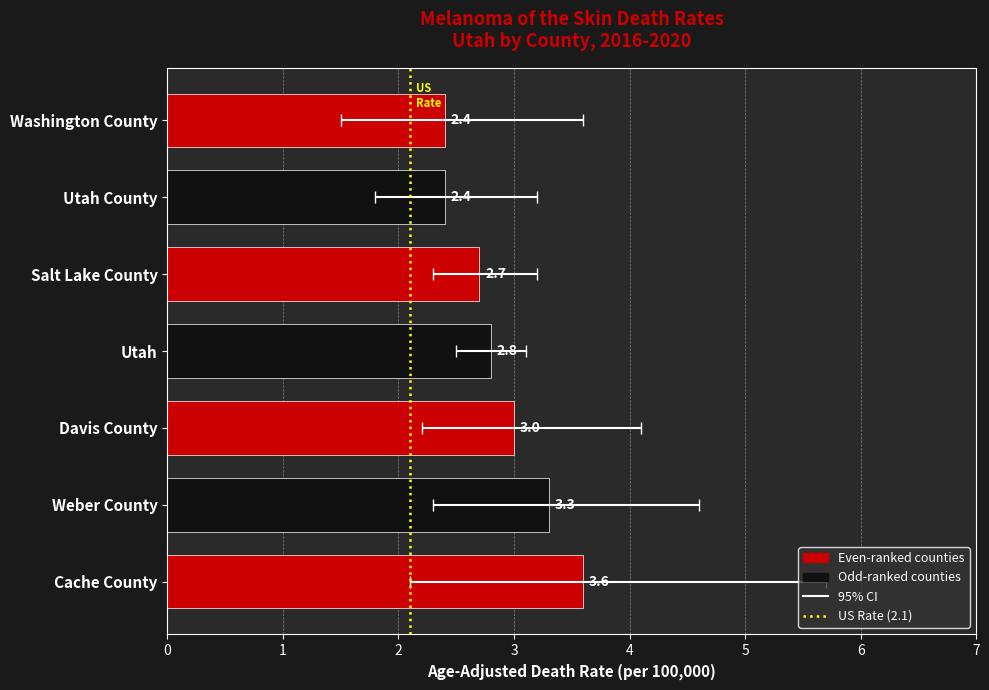

Between Salt Lake County and Davis County, which is larger?

Davis County